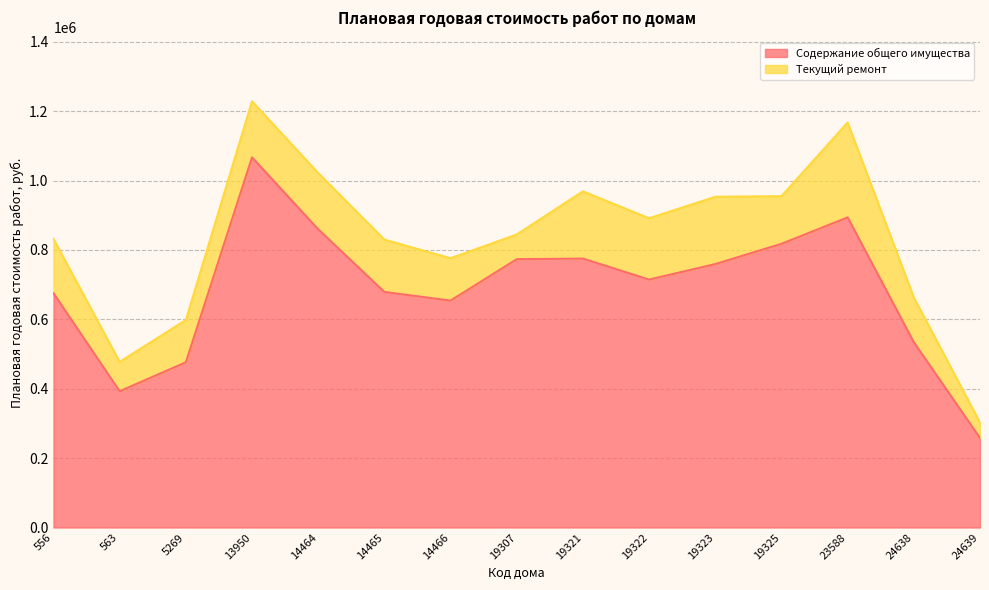

Reading left to right, what are all the values shown in this chart?

675261.9	392719.0	476128.4	1066761.9	859567.2	678913.4	653981.5	773377.7	775068.4	714525.5	759290.1	817613.0	893859.8	534058.8	257911.8